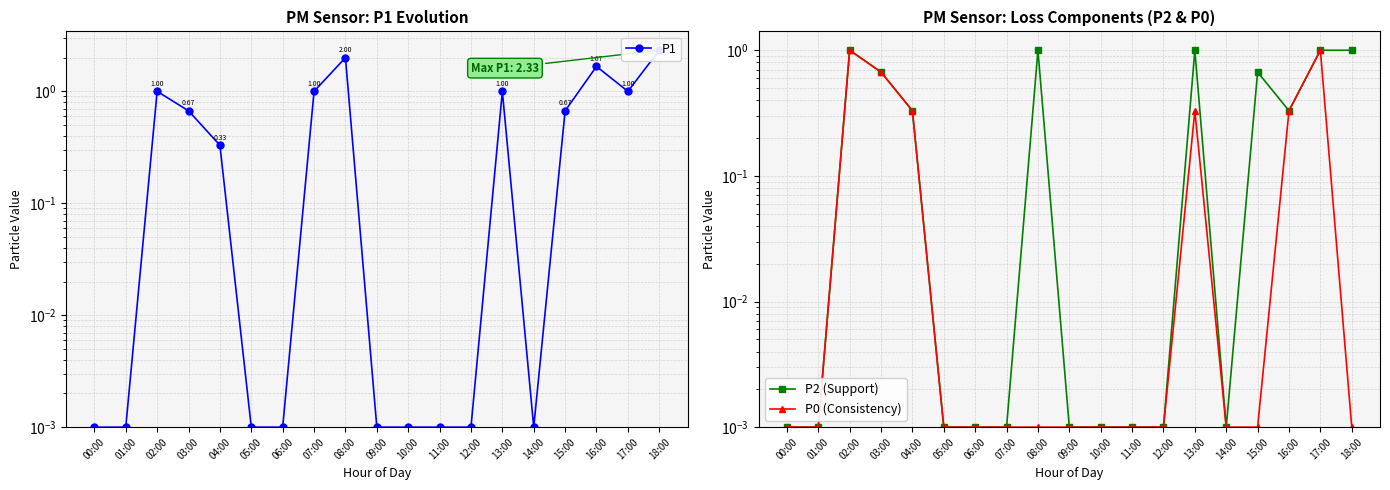

Which has a higher value, 01:00 or 16:00?

16:00